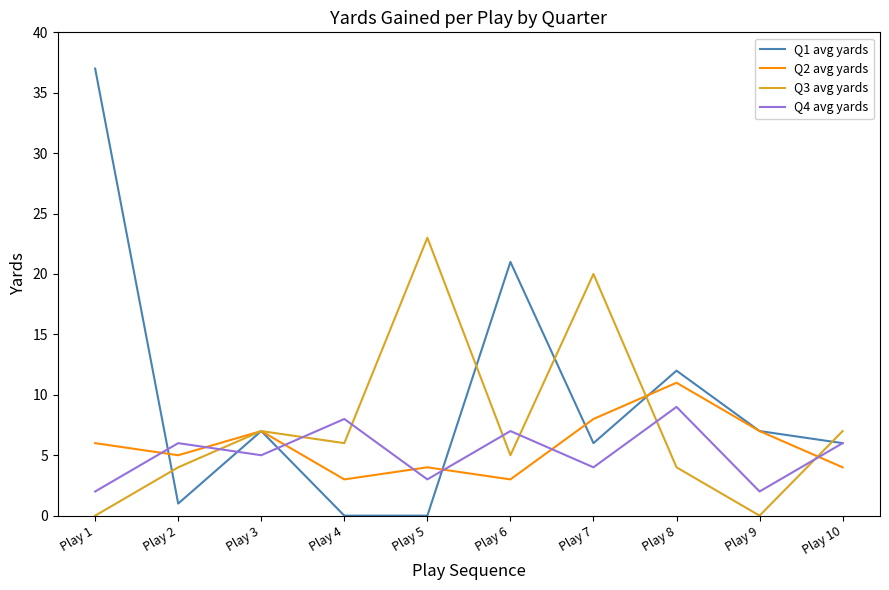

Is this an area chart (filled region under the line)?

No